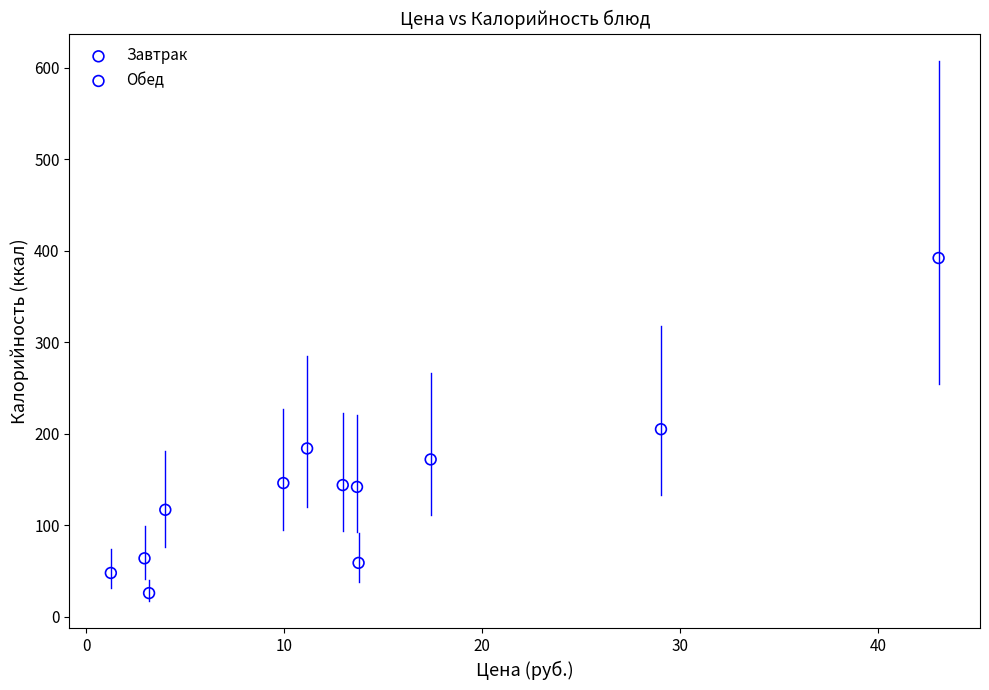

Which series has the widest spread of Y values?

Завтрак